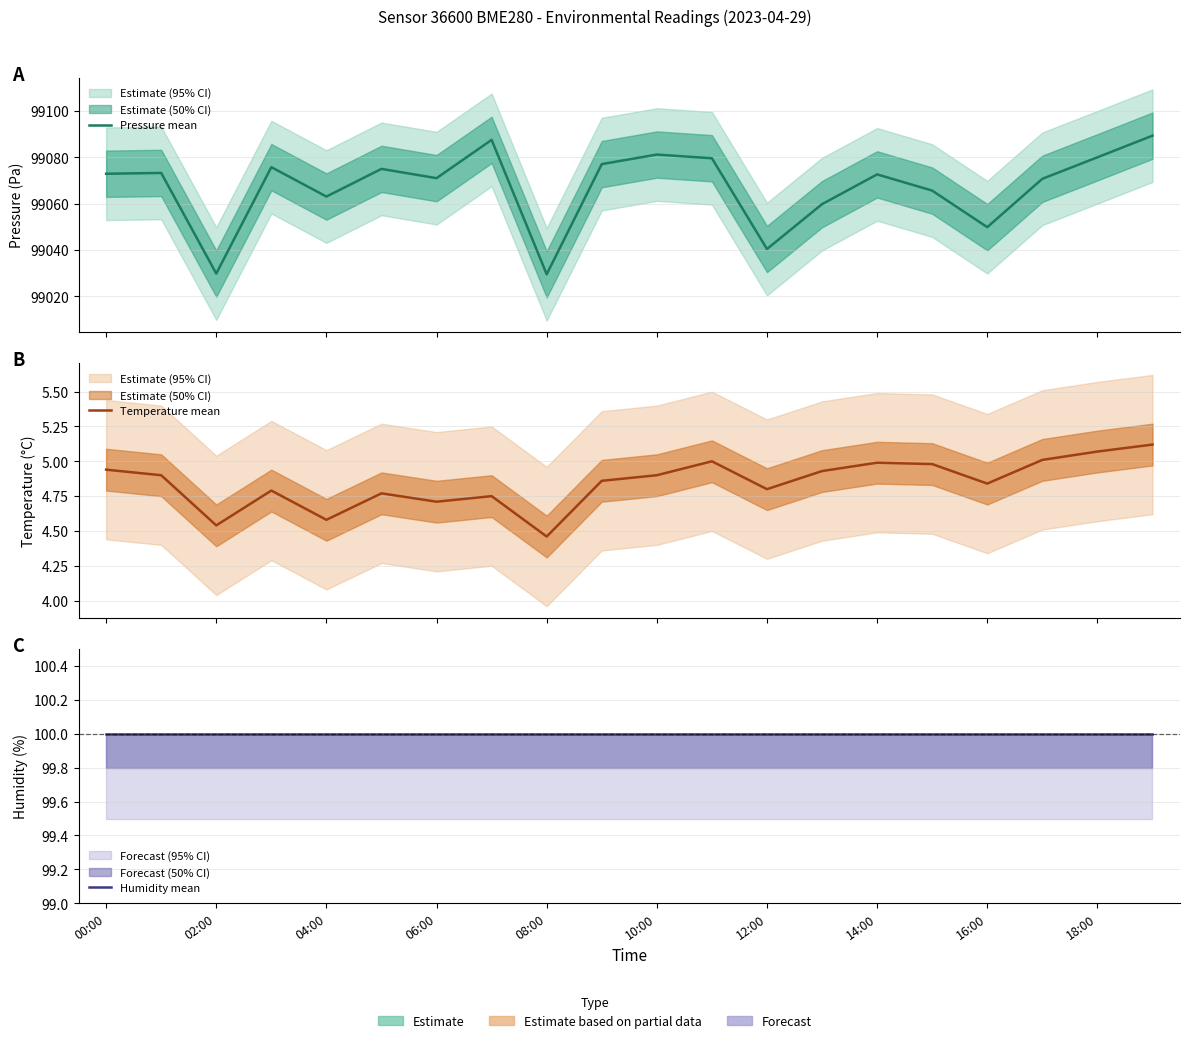

Is it true that Humidity mean equals 100.0 at 19?

True